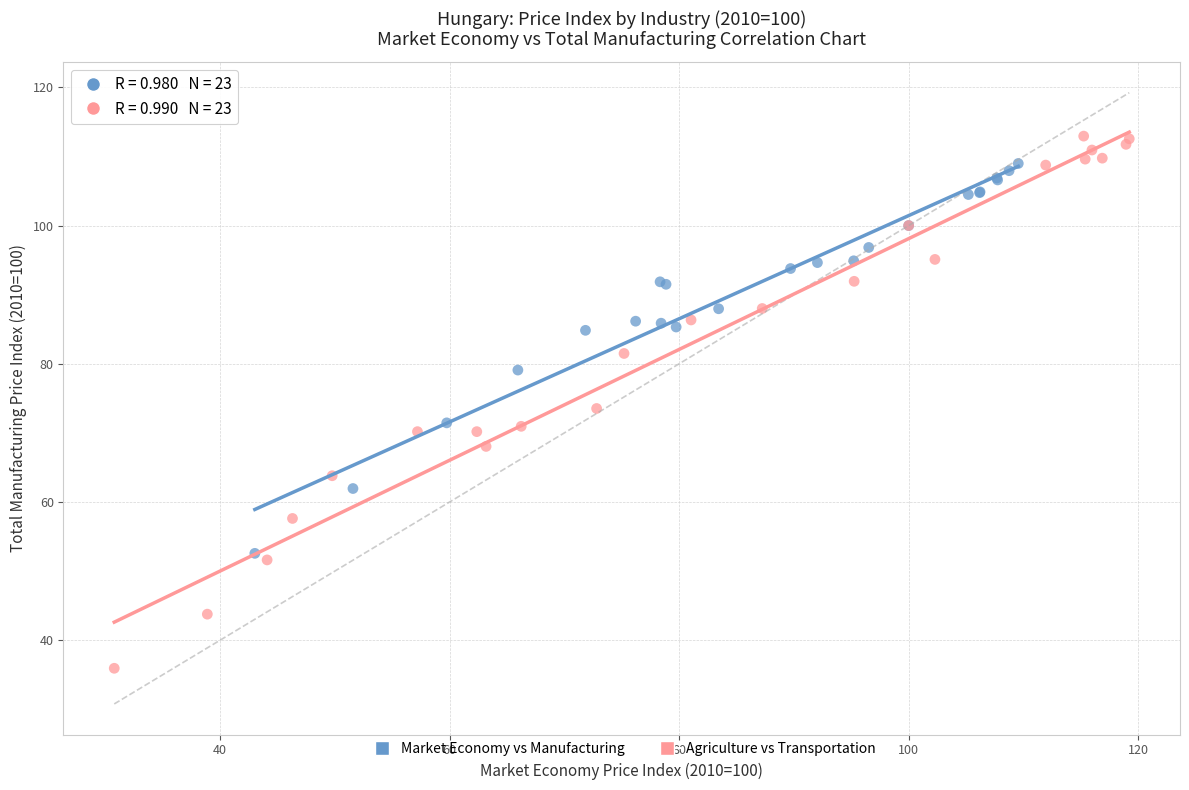

Which series has the largest Y range (max minus min)?

Agriculture vs Transportation